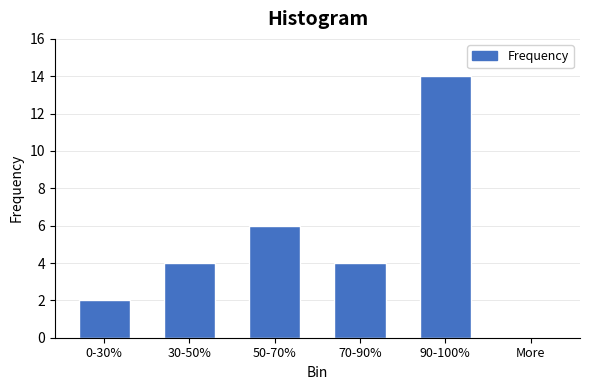

Reading left to right, extract all data points from this chart.

0-30%=2	30-50%=4	50-70%=6	70-90%=4	90-100%=14	More=0